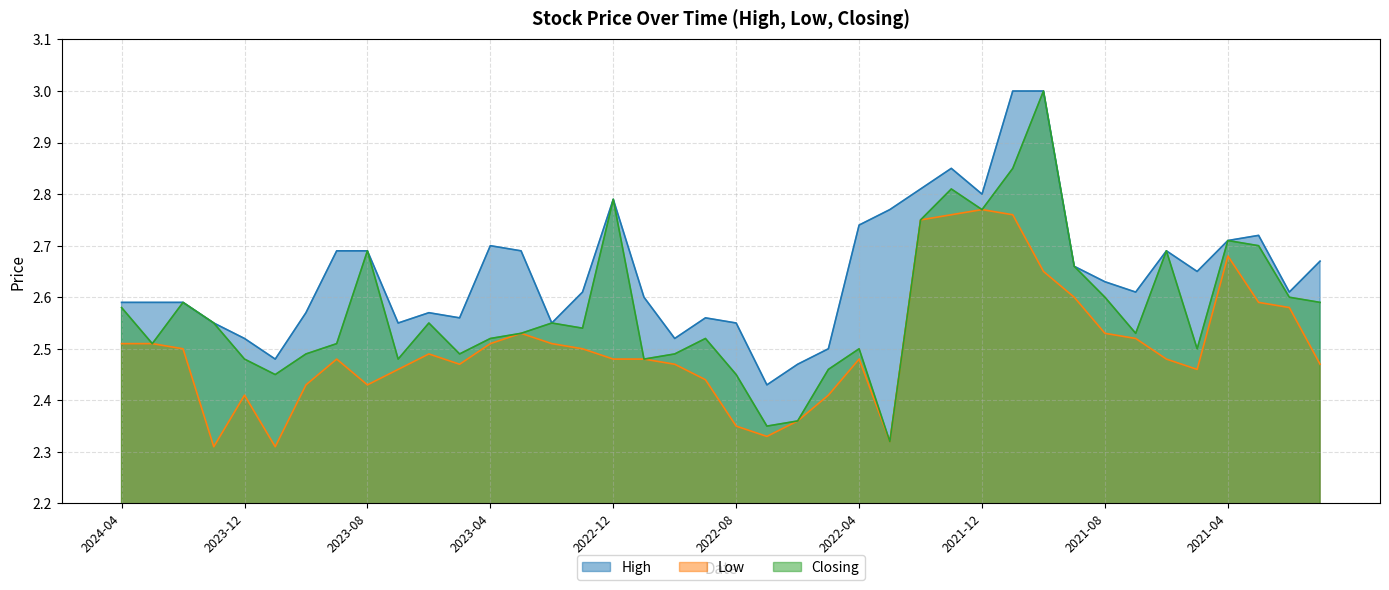

How many distinct data groups are displayed?

3